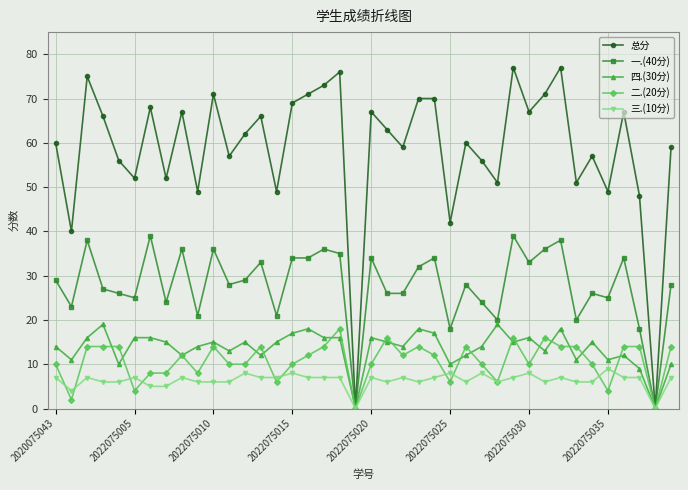

Which series has the largest total across all categories?

总分